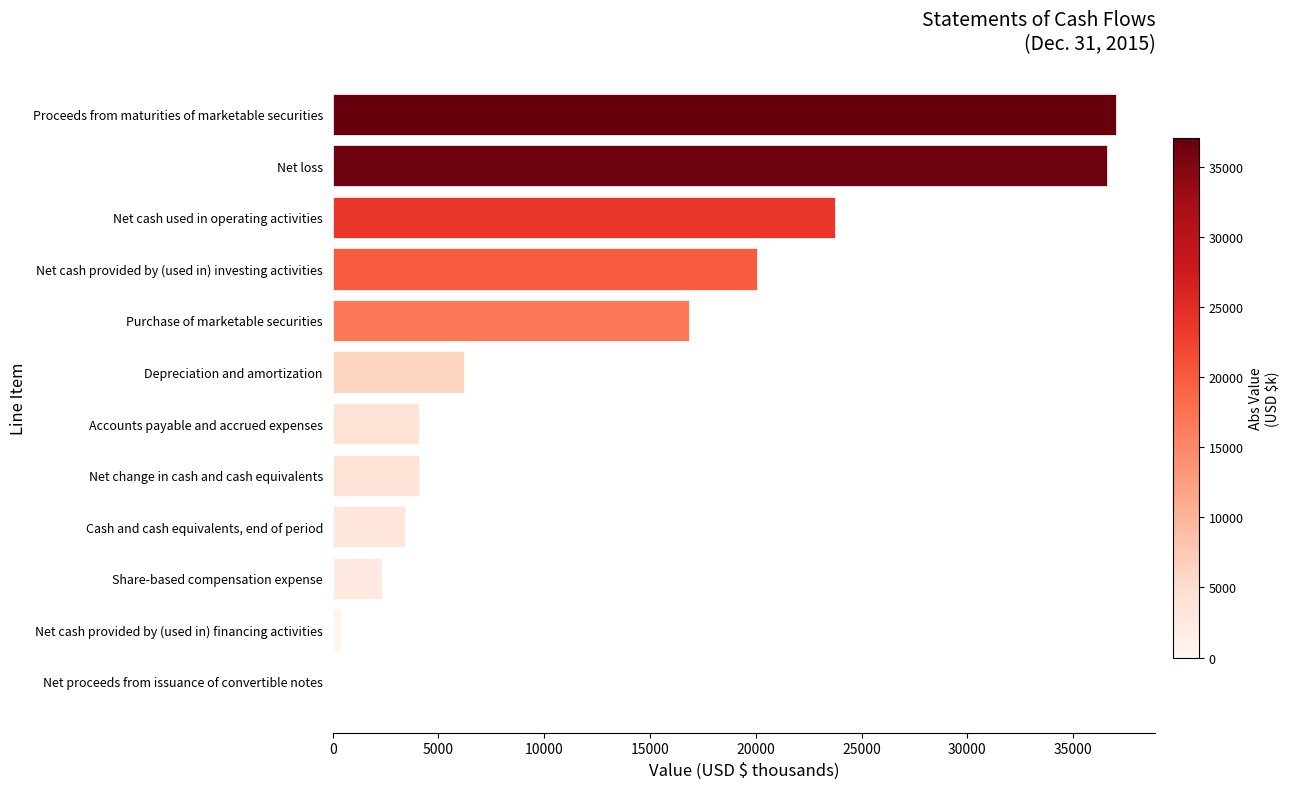

Between Net cash provided by (used in) financing activities and Net loss, which is larger?

Net loss